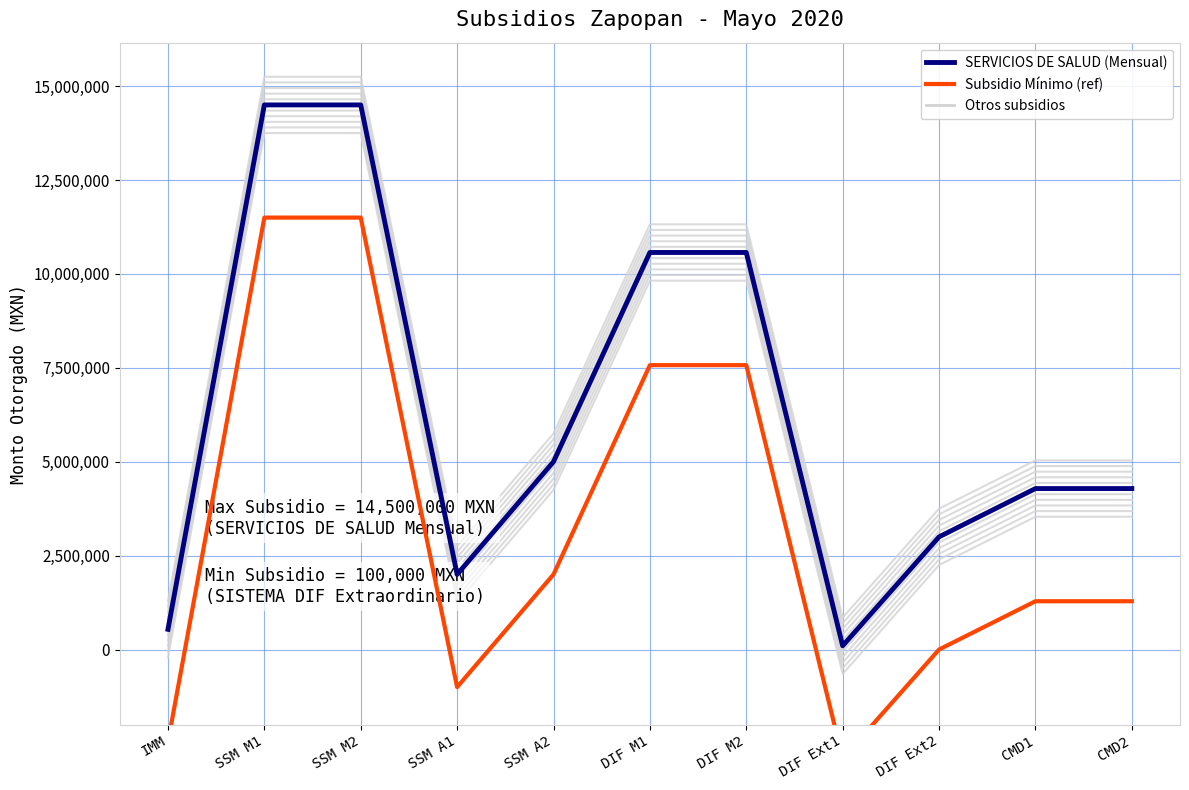

Which label corresponds to the smallest value in the chart?

DIF Ext1